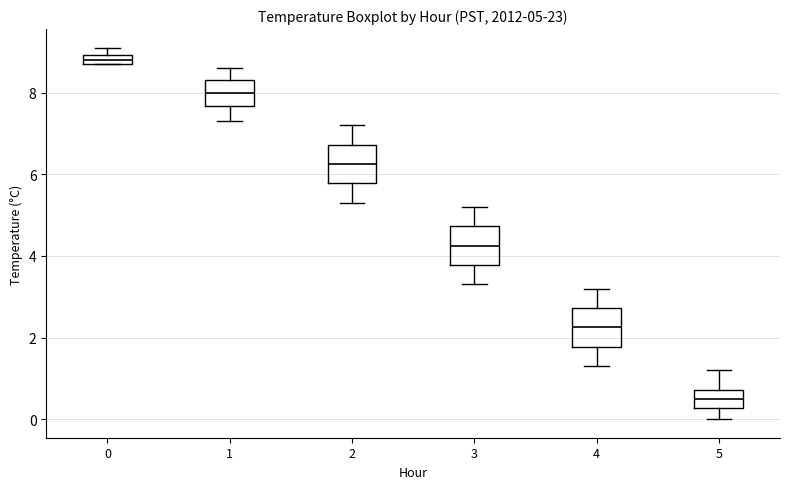

Which box's median line is the highest?

0